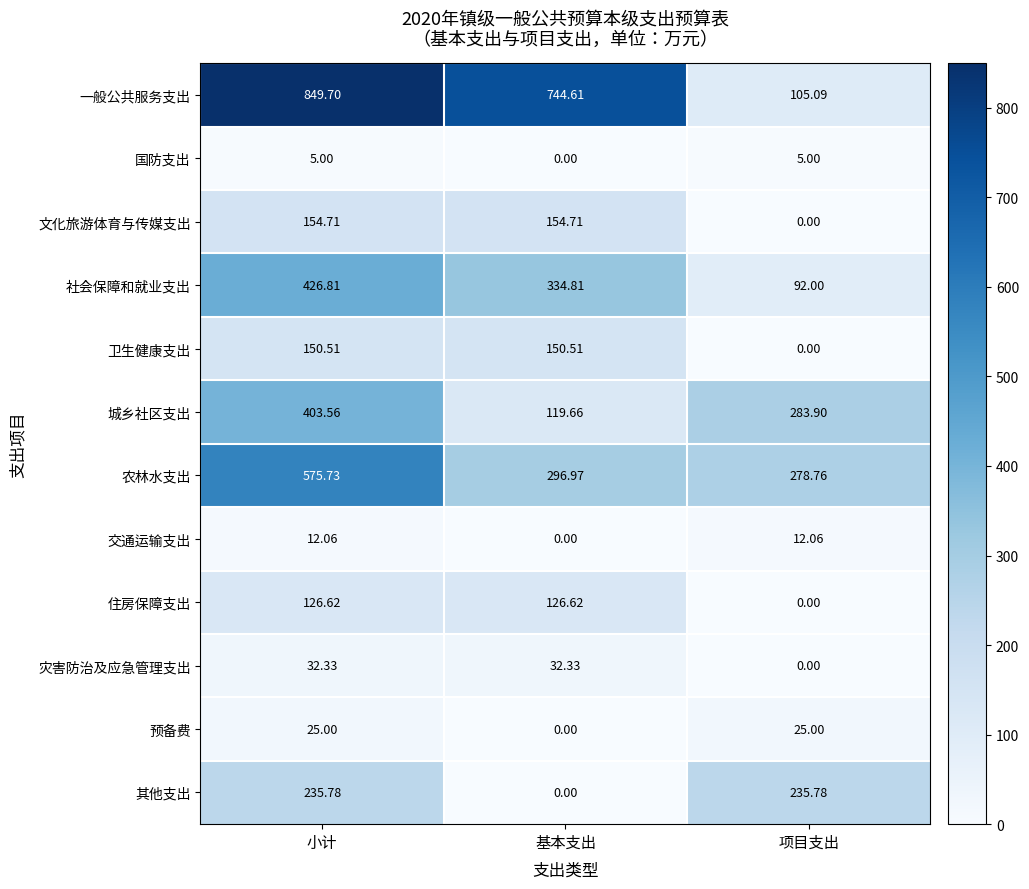

Is the value of 文化旅游体育与传媒支出 at 基本支出 greater than the value of 卫生健康支出 at 小计?

Yes